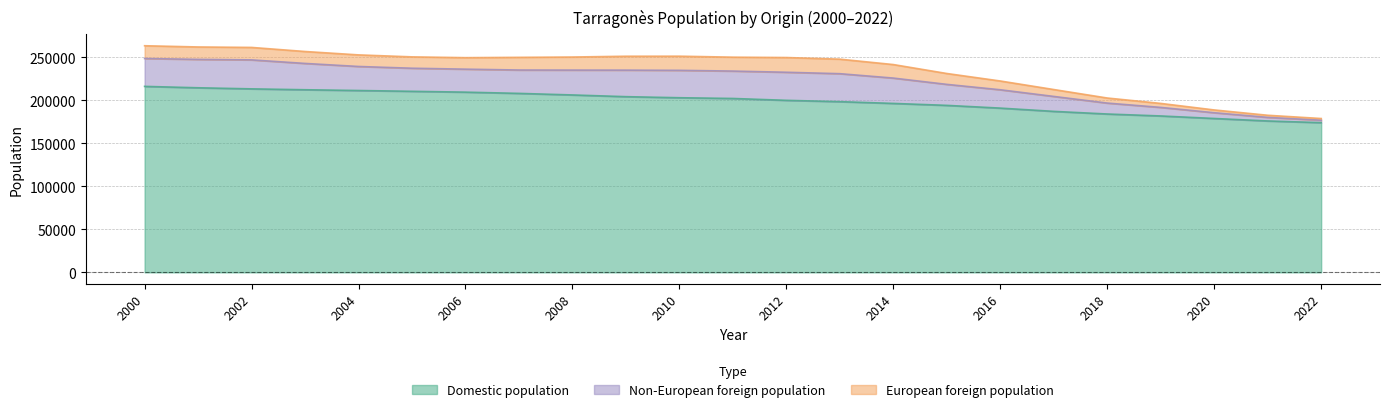

True or false: Total population and European foreign pop intersect in this chart.

False